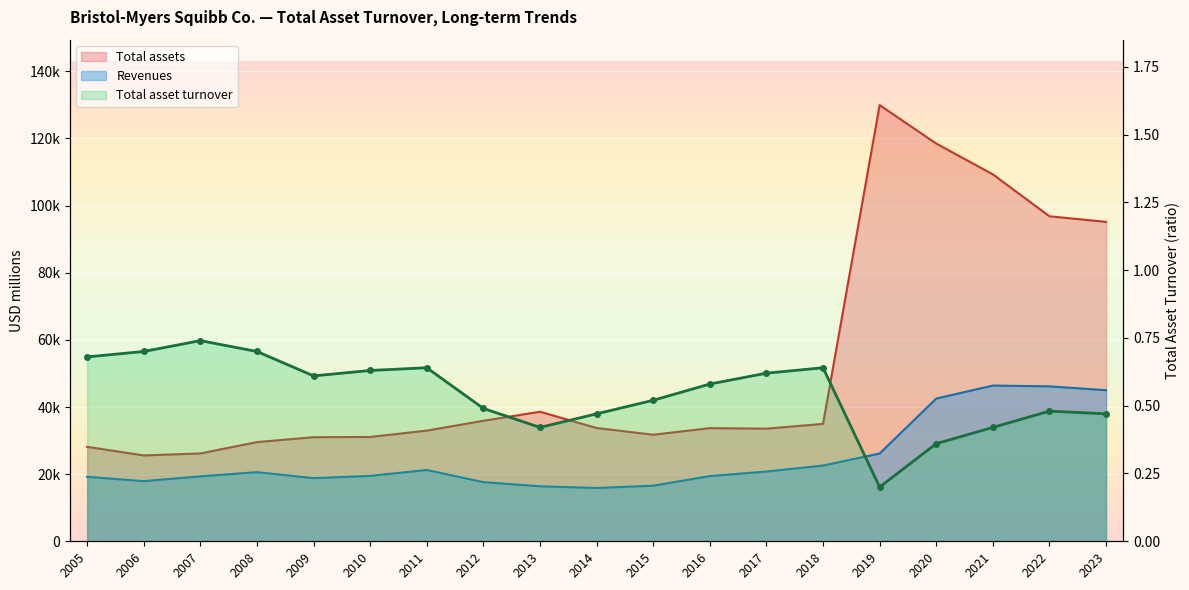

The value at 2021 is 0.3. True or false?

False